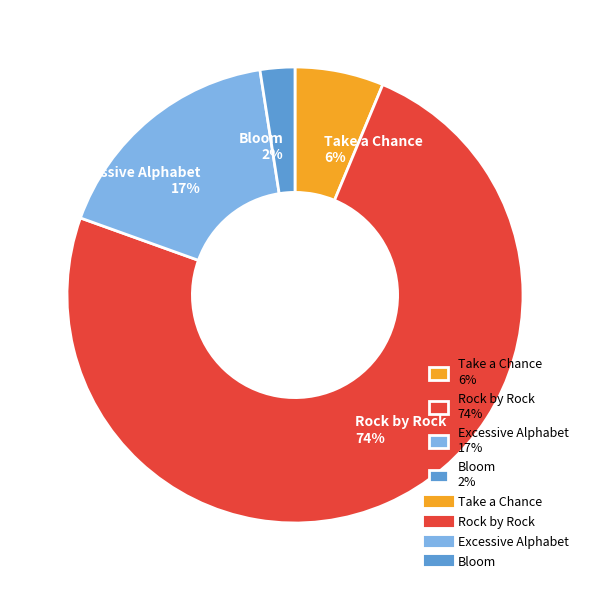

What is the smallest slice in the pie chart?

Bloom